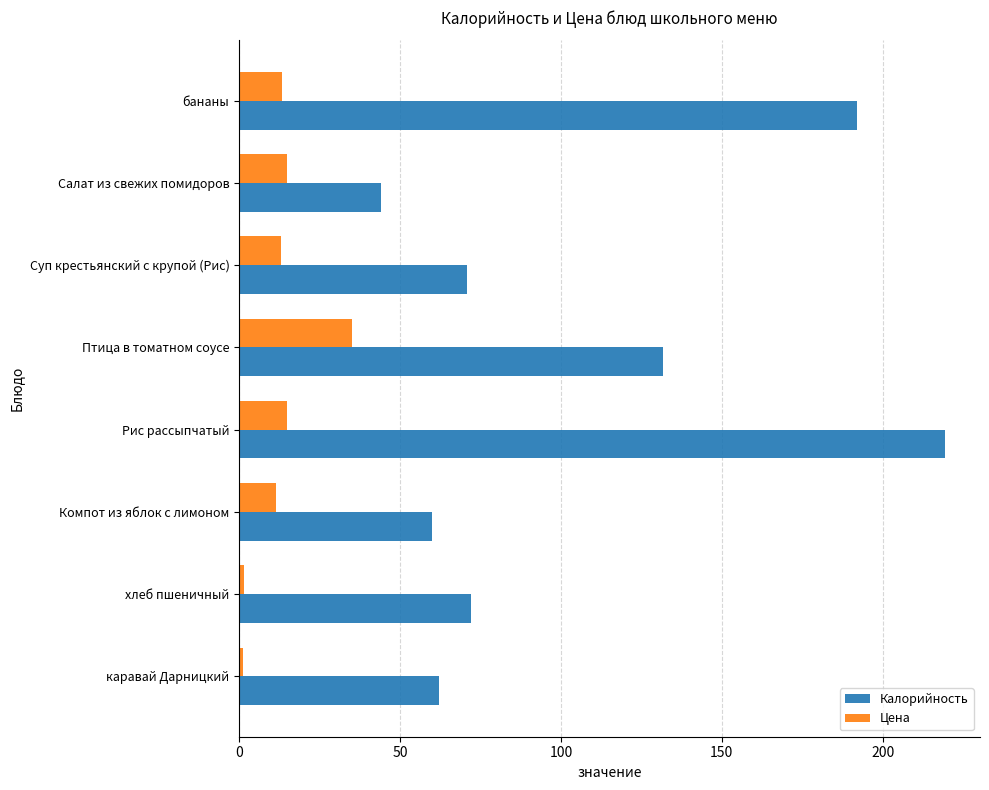

What is the average value of the Цена series?

13.2